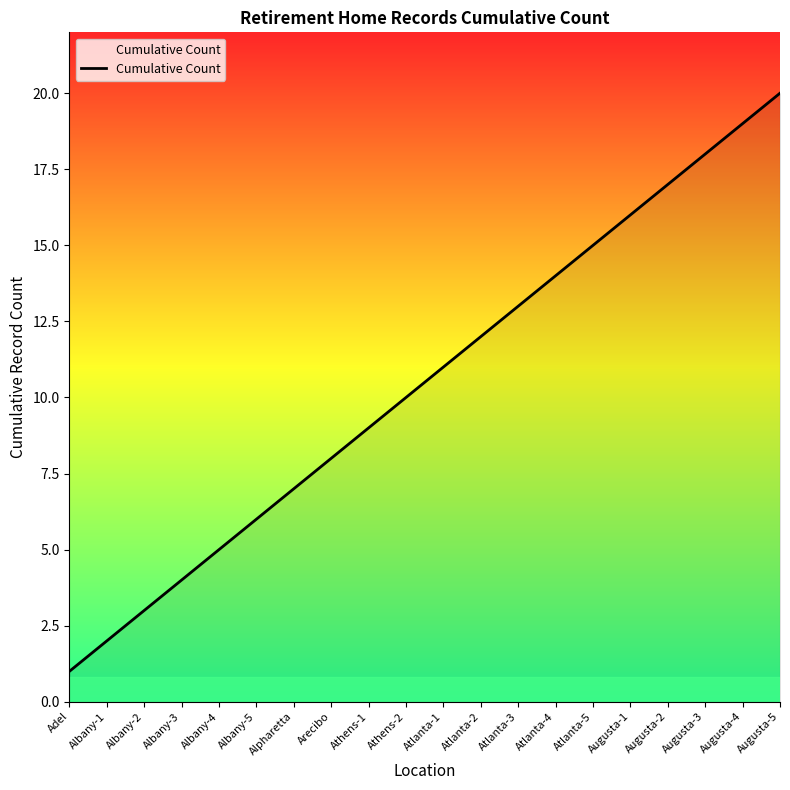

What is the ratio of the value at Albany-4 to the value at Augusta-2?

0.3